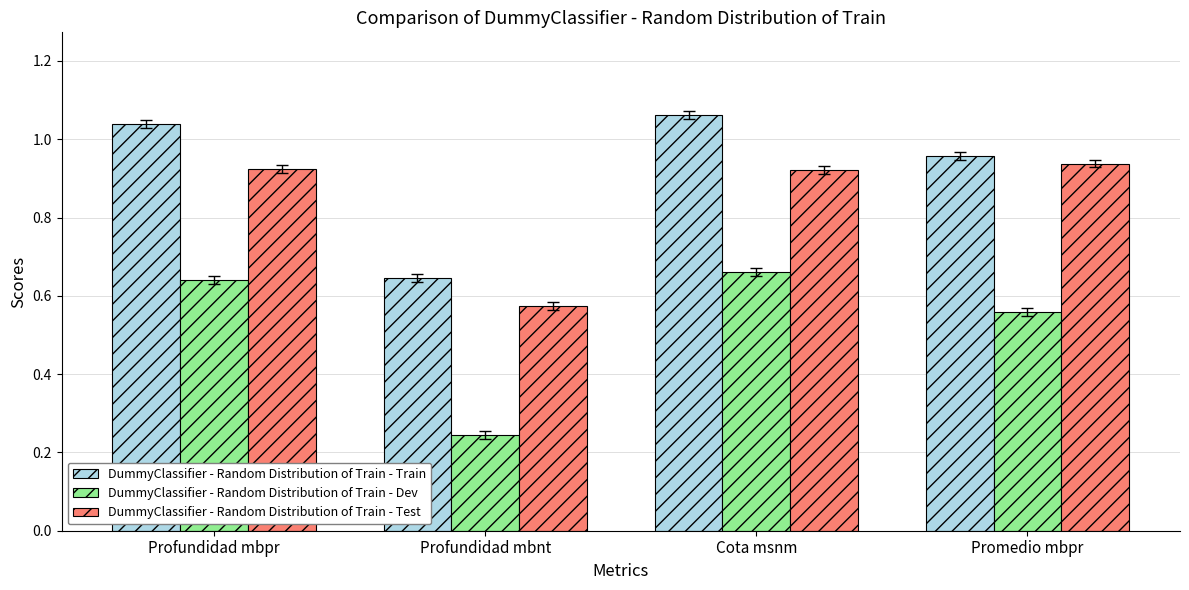

Is the value of DummyClassifier - Random Distribution of Train - Train at Profundidad mbnt greater than the value of DummyClassifier - Random Distribution of Train - Test at Cota msnm?

No